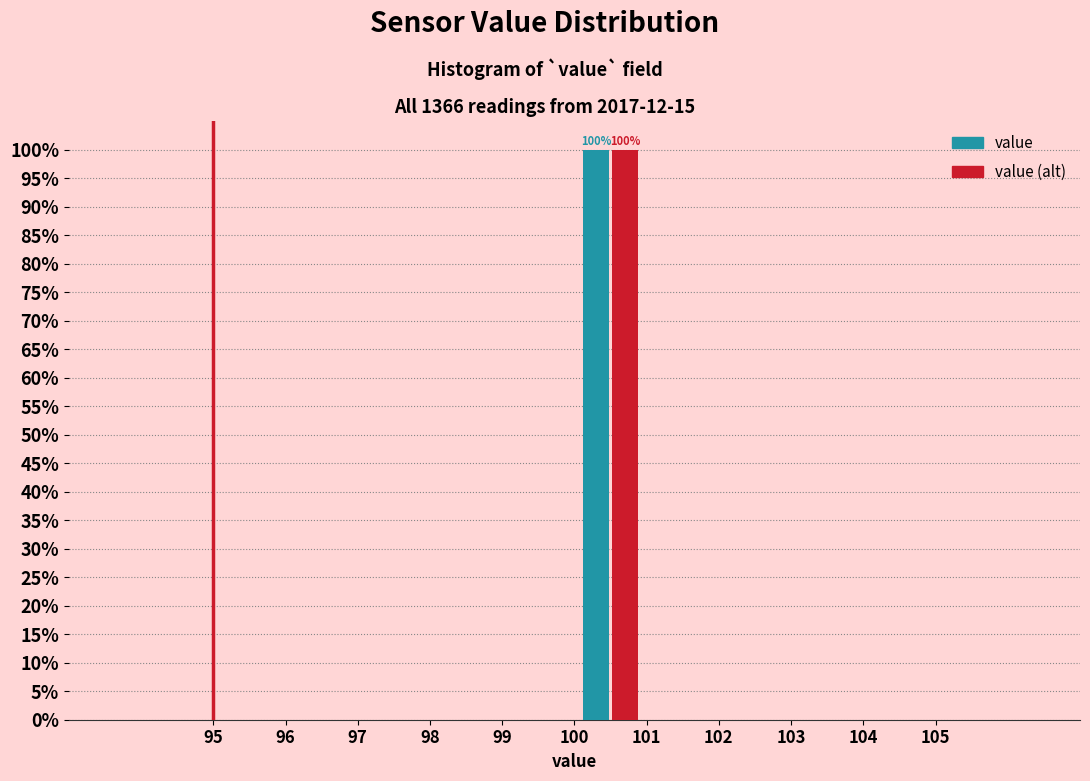

In the value (alt) series, which range on the x-axis has the tallest bar?

100 to 101